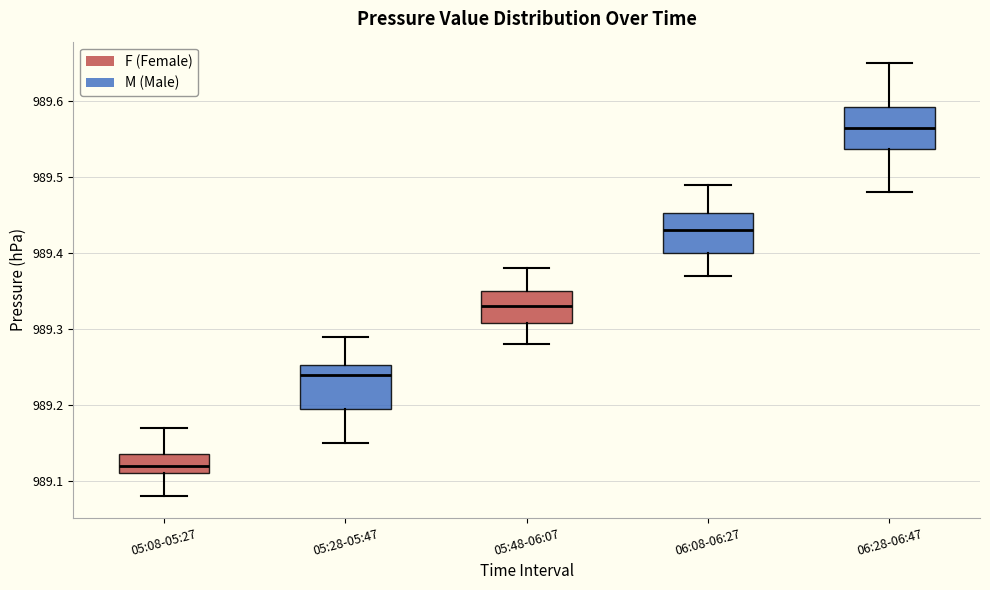

Reading left to right, read every box against the y-axis: the position of its median line, the range the box covers, and the ends of its whiskers. The values are not printed on the chart, so give them approximately, as read against the axis.

05:08-05:27: median 989.12, box 989.11 to 989.14, whiskers 989.08 to 989.17
05:28-05:47: median 989.24, box 989.20 to 989.25, whiskers 989.15 to 989.29
05:48-06:07: median 989.33, box 989.31 to 989.35, whiskers 989.28 to 989.38
06:08-06:27: median 989.43, box 989.40 to 989.45, whiskers 989.37 to 989.49
06:28-06:47: median 989.57, box 989.54 to 989.59, whiskers 989.48 to 989.65